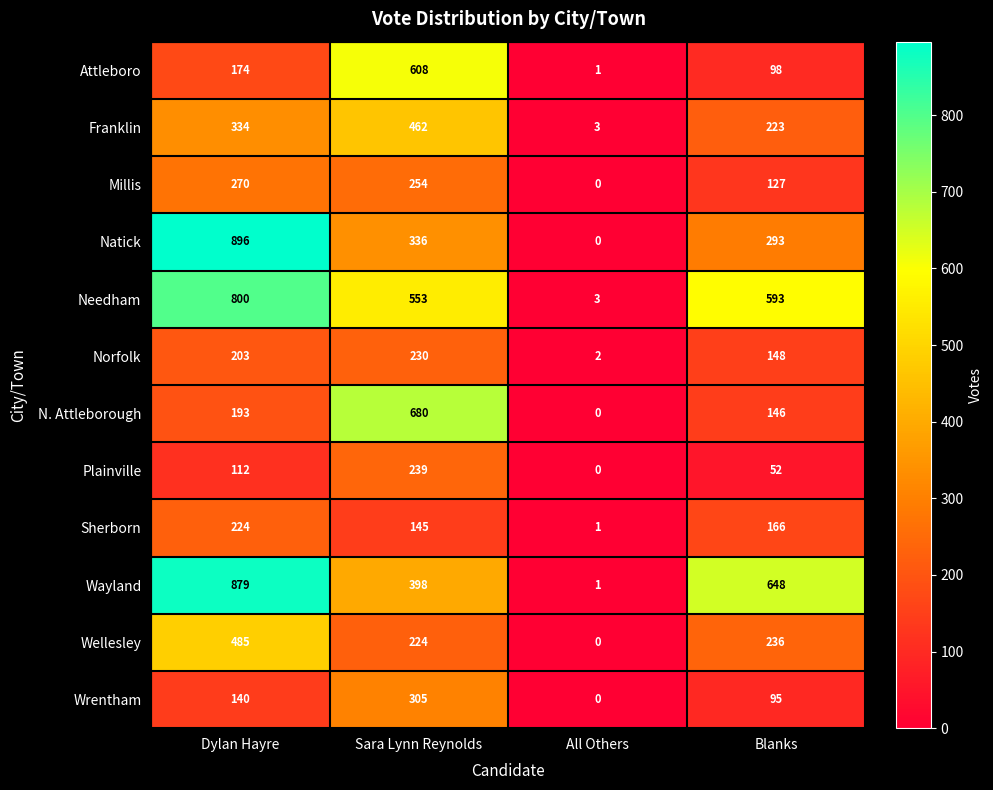

Count the Plainville values in the range 52 to 239.

3